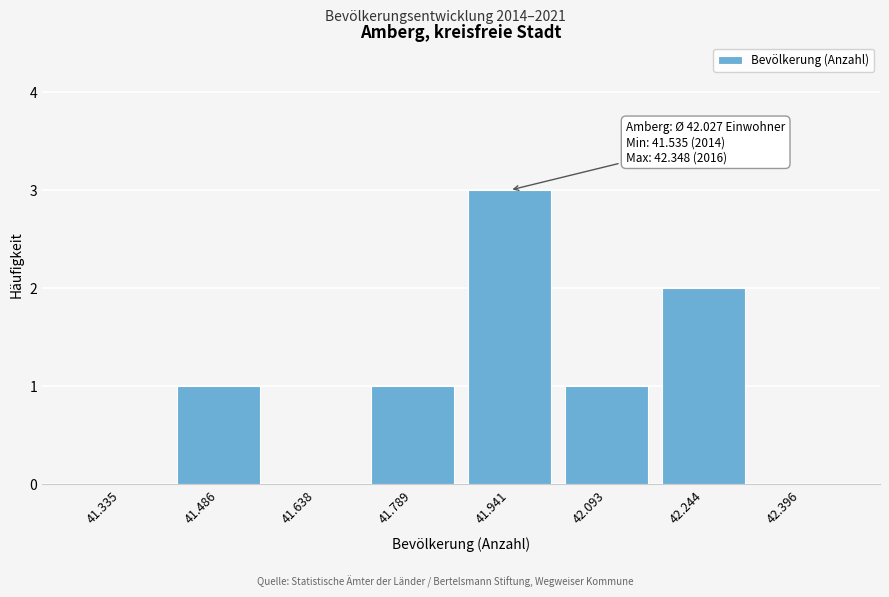

Reading left to right, transcribe all the data shown in this chart.

41.335=0	41.486=1	41.638=0	41.789=1	41.941=3	42.093=1	42.244=2	42.396=0